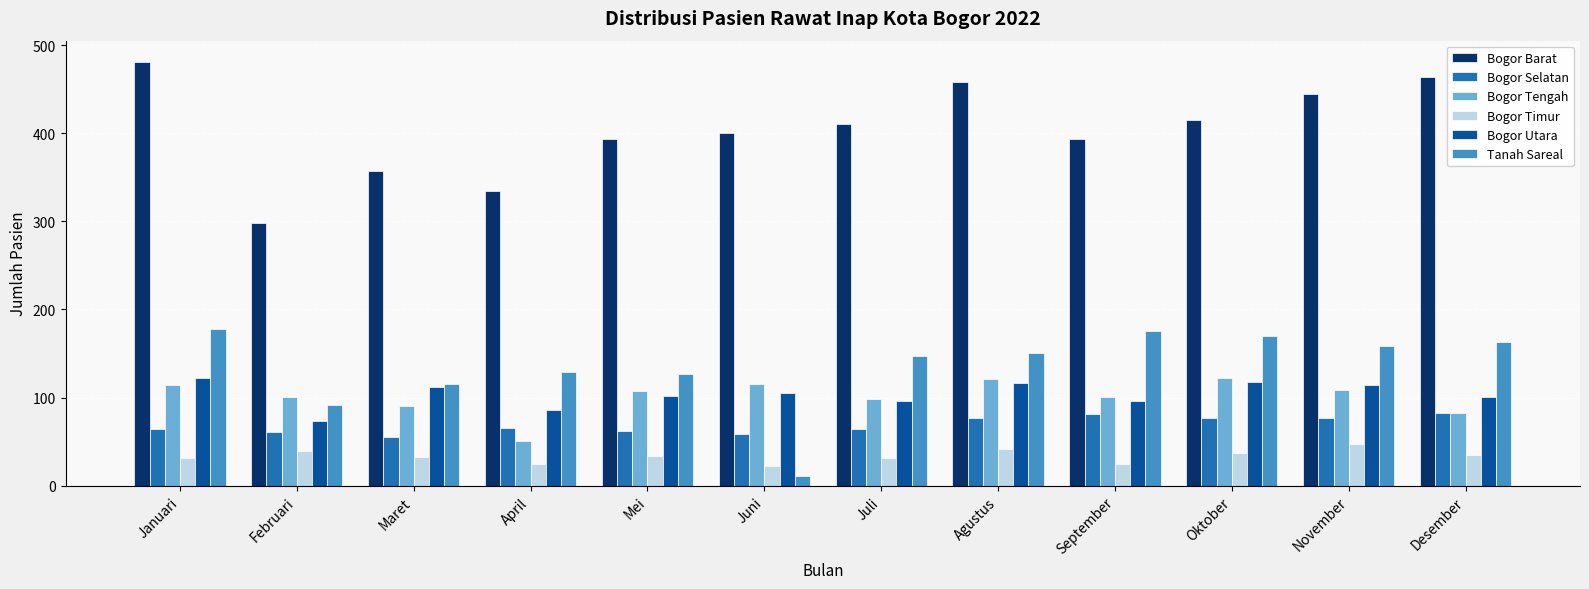

What is the total value across all series at Desember?

928